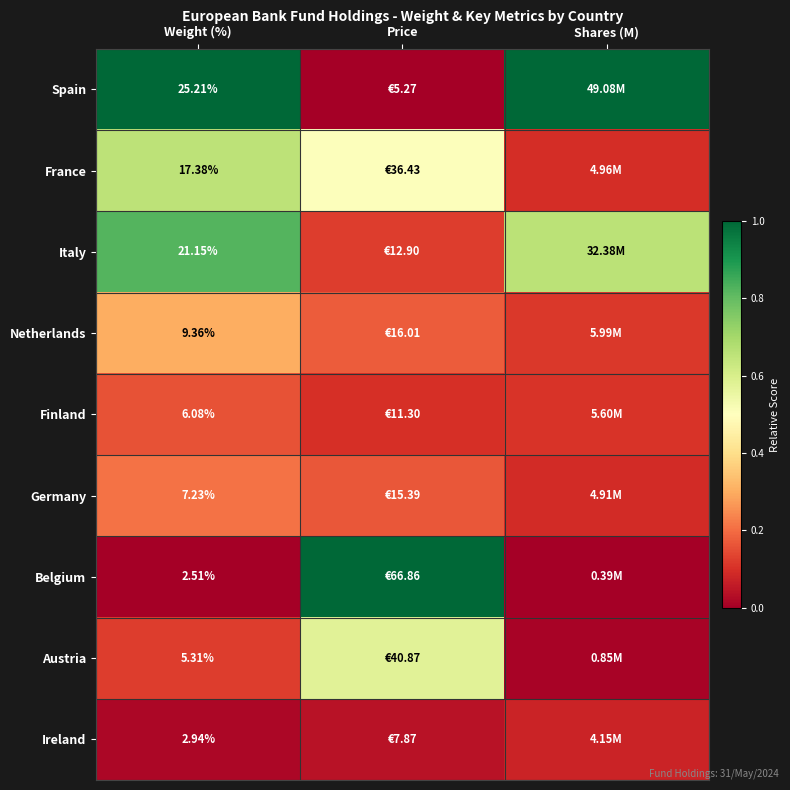

Which series has the largest total across all categories?

Spain